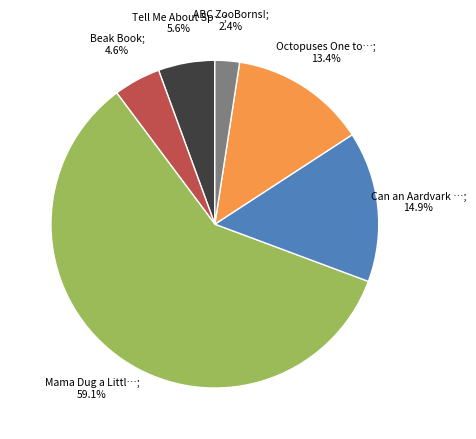

Is there any slice that represents more than half of the pie?

Yes